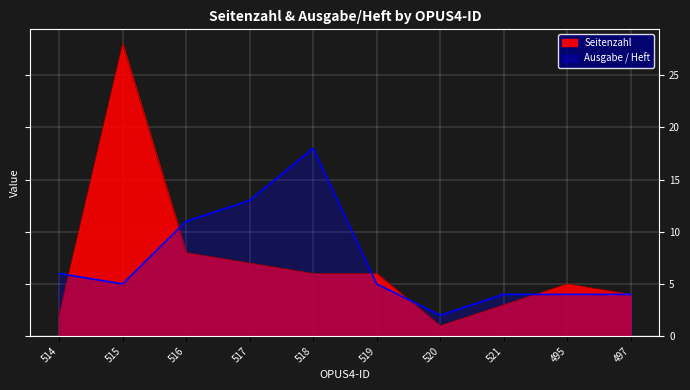

Is the value of Ausgabe / Heft at 514 greater than the value of Seitenzahl at 497?

Yes